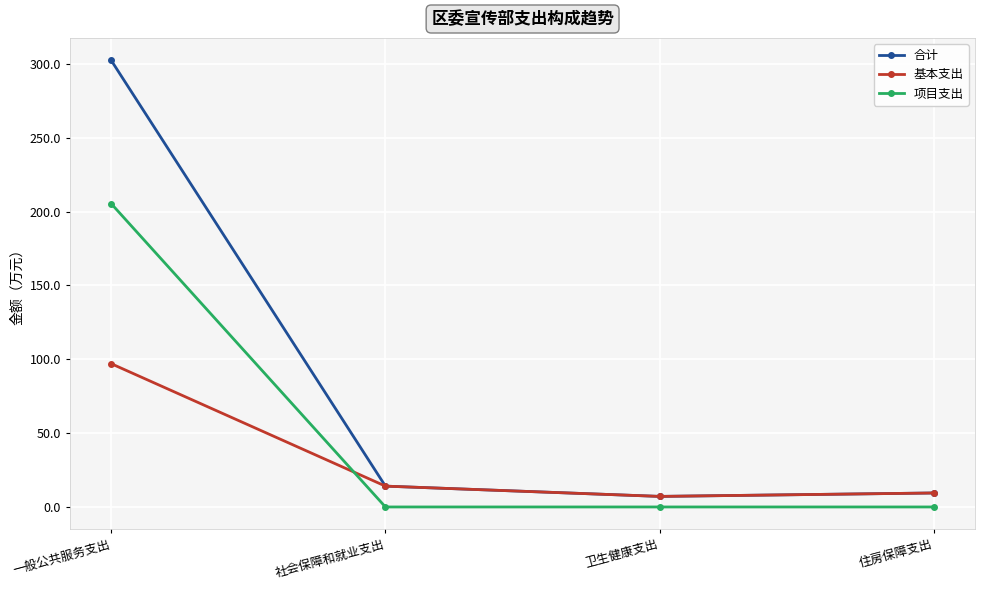

How many lines are shown in the chart?

3